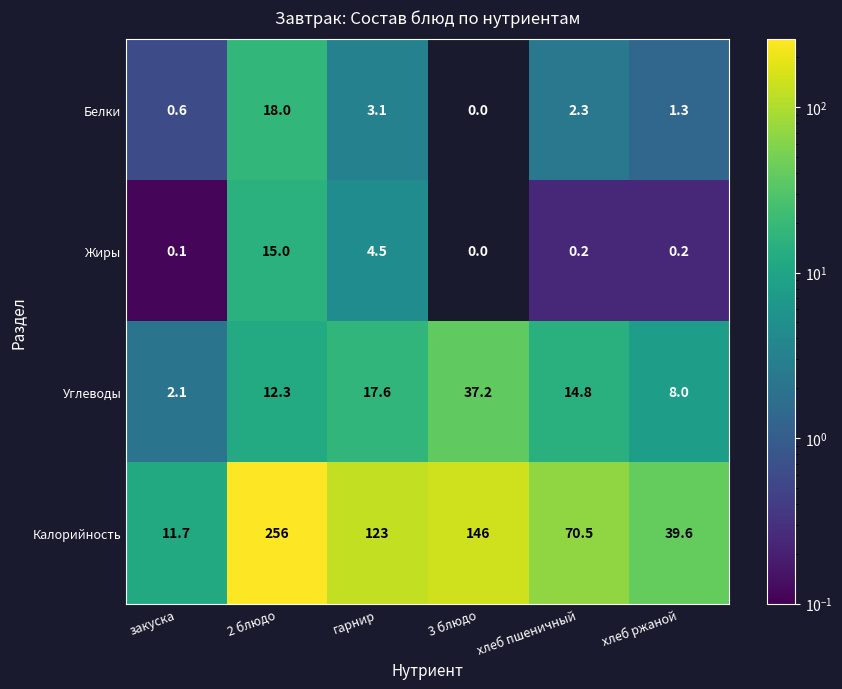

At which label does Белки reach its minimum?

3 блюдо